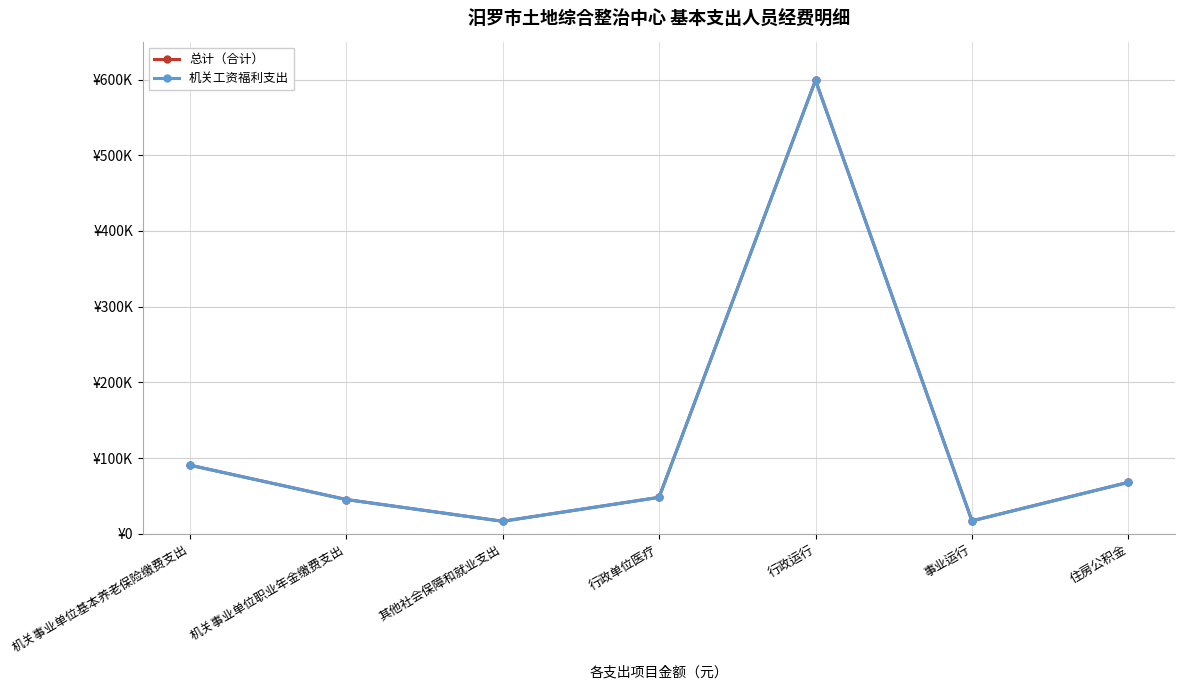

True or false: 机关工资福利支出 and 总计（合计） intersect in this chart.

False